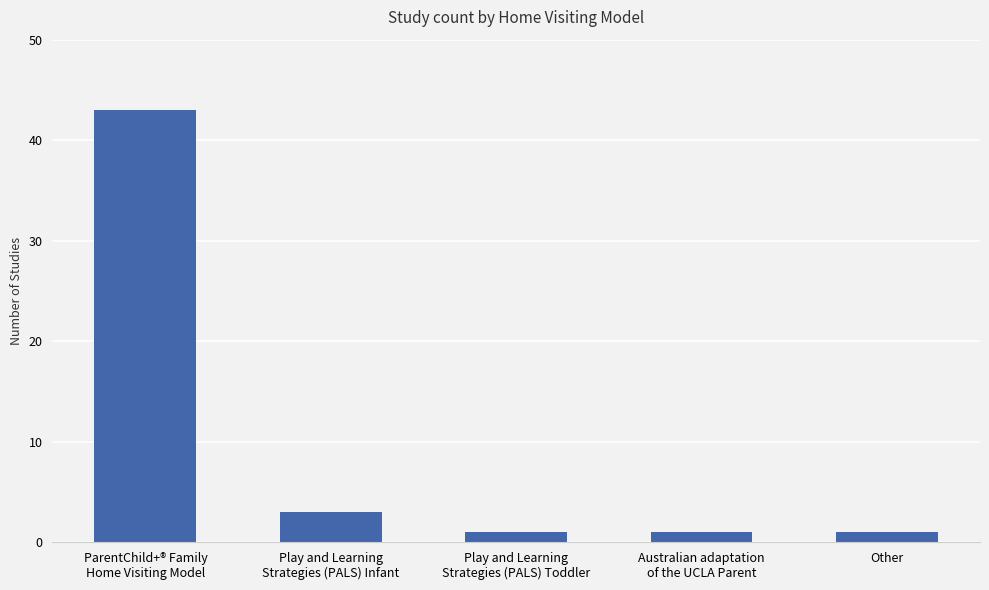

Reading left to right, list all the values displayed in this chart.

43	3	1	1	1